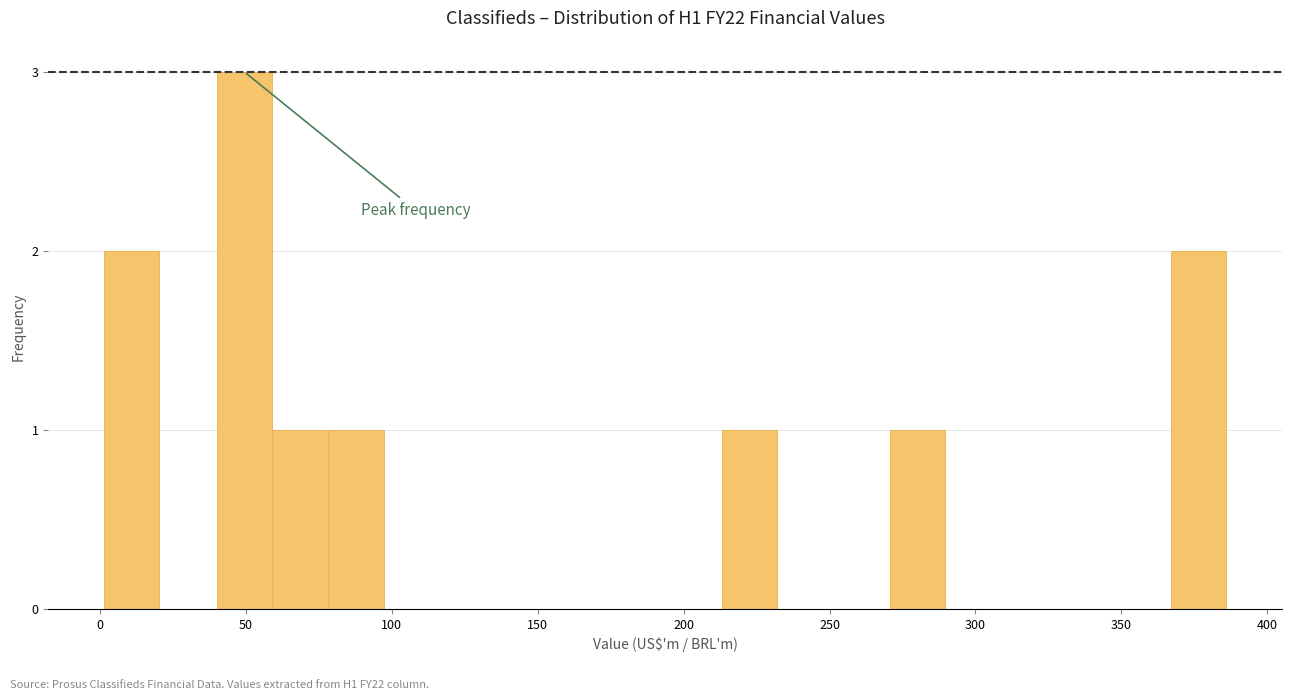

Read against the x-axis, roughly where is the centre of the tallest bar?

50